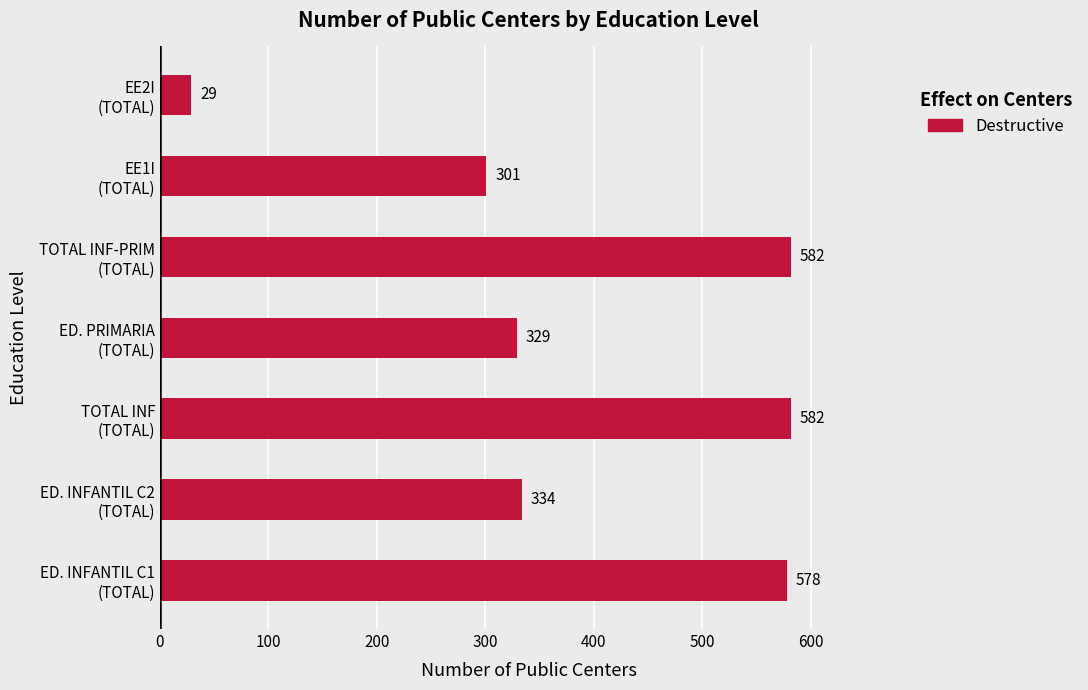

What is the sum of all values?

2735